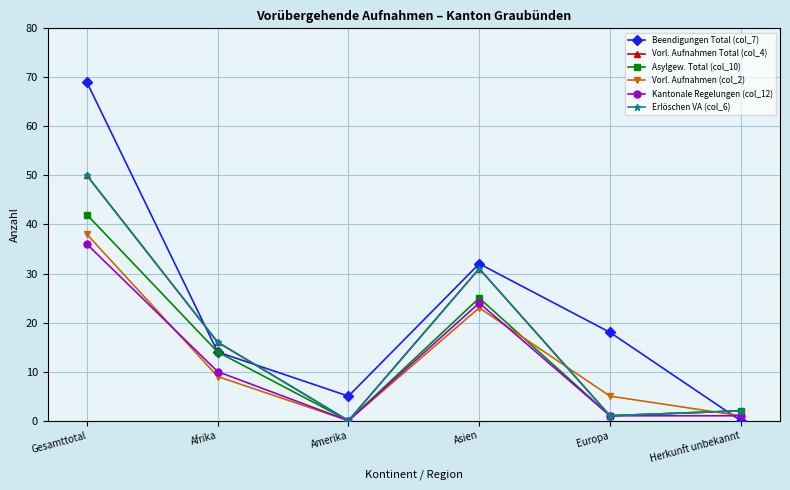

In Vorl. Aufnahmen (col_2), how many points are higher than both neighbors (excluding endpoints)?

1